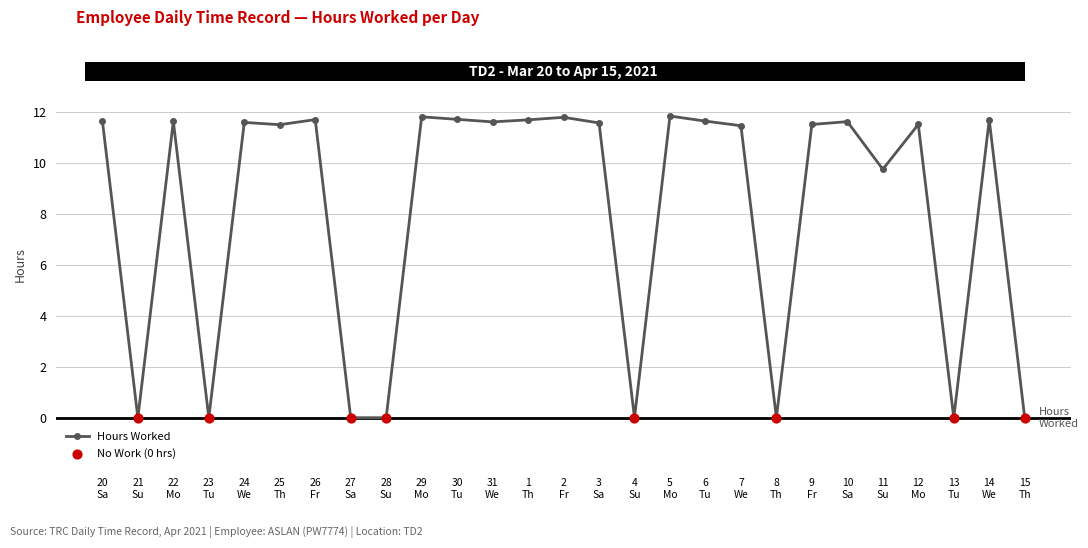

True or false: there are more than 1 points higher than both neighbors.

True